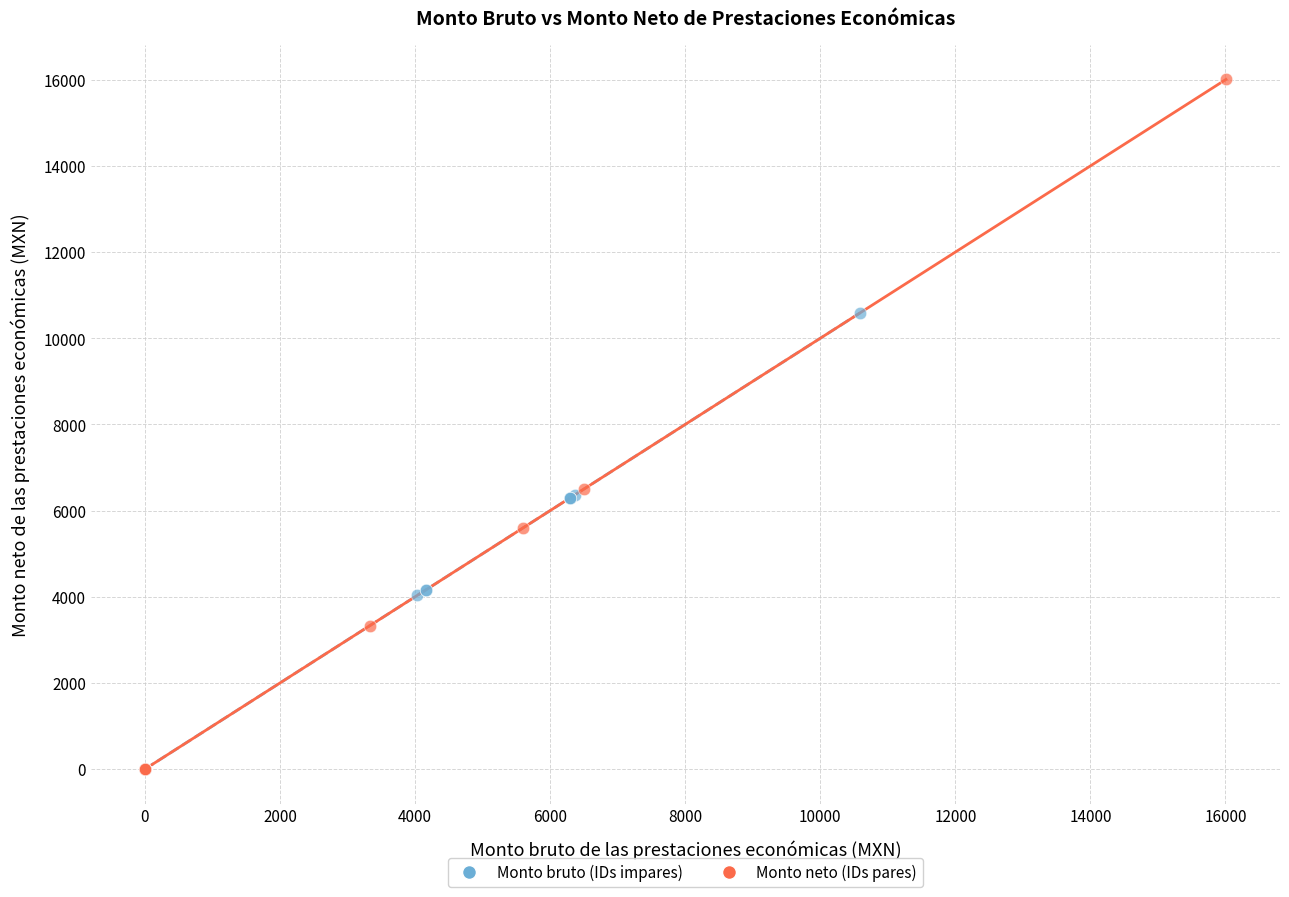

Which series has the largest Y range (max minus min)?

Monto neto (IDs pares)